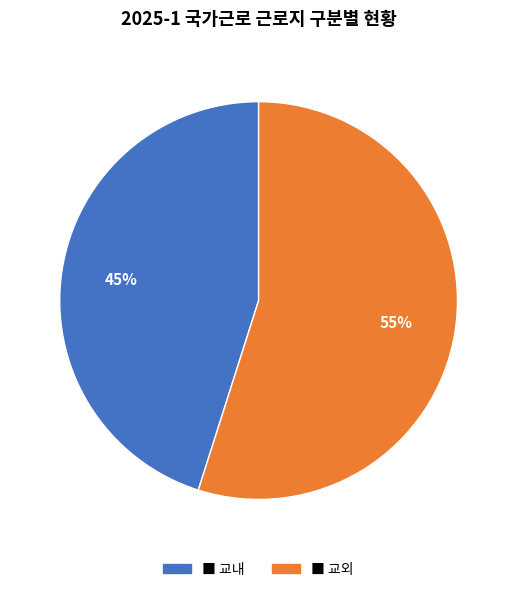

Does any single category account for the majority?

Yes